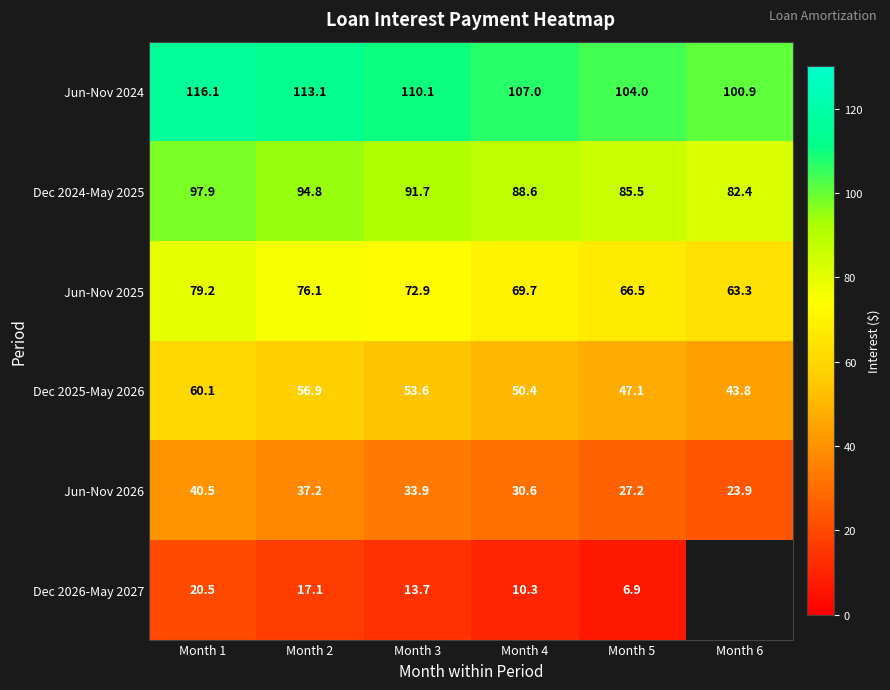

Between Month 1 and Month 5, which is larger?

Month 1